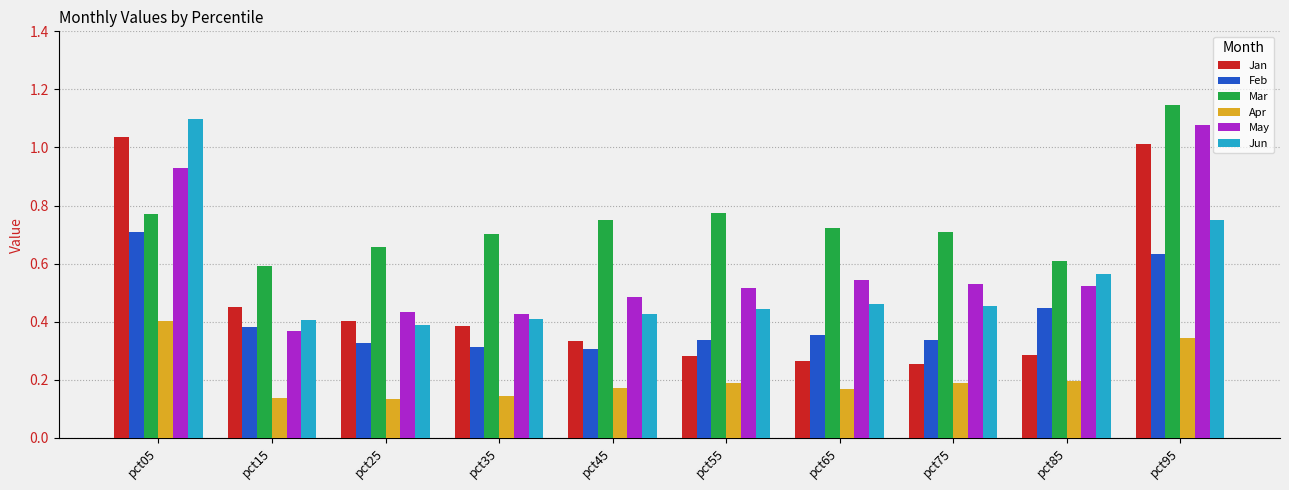

At which category does the chart reach its peak across all series?

pct95